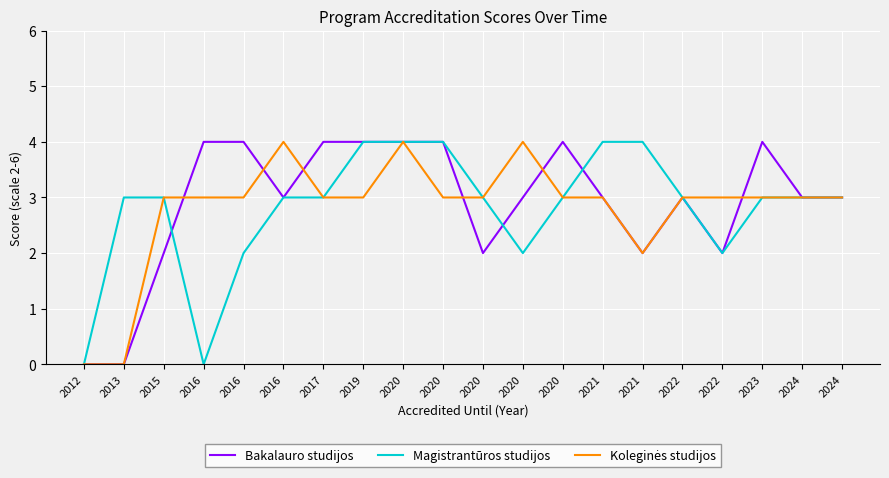

Does the chart display data point markers on the line(s)?

No